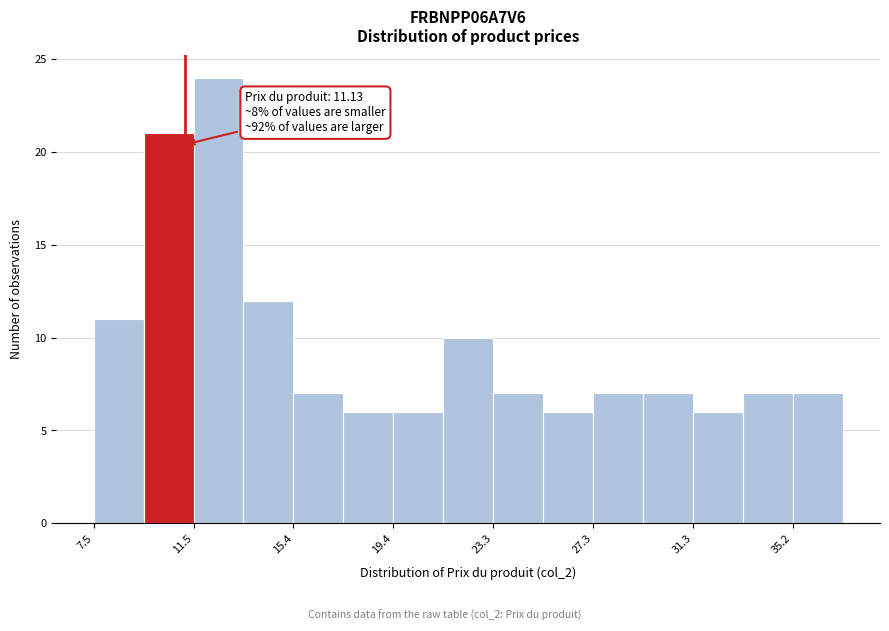

Around what value on the x-axis is the tallest bar? Give the approximate position of its centre, as read against the axis.

12.5